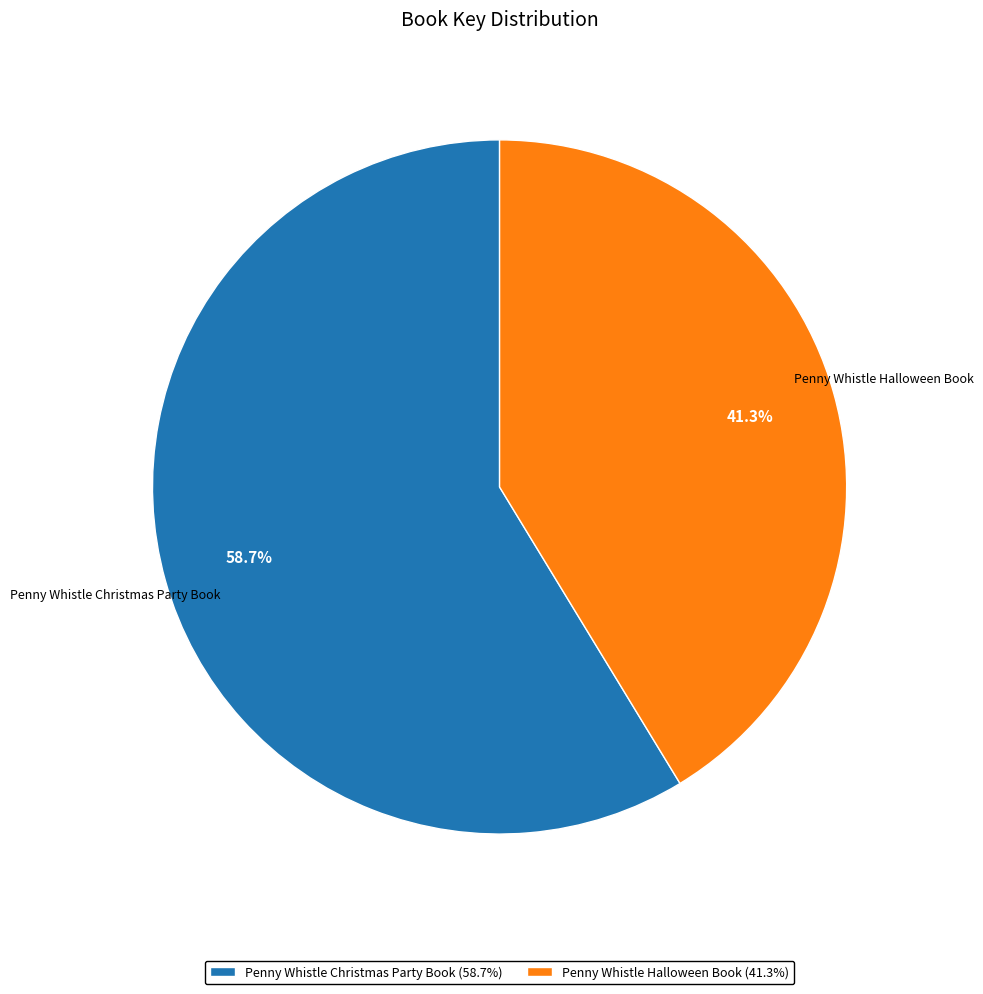

Which has a higher value, Penny Whistle Halloween Book or Penny Whistle Christmas Party Book?

Penny Whistle Christmas Party Book